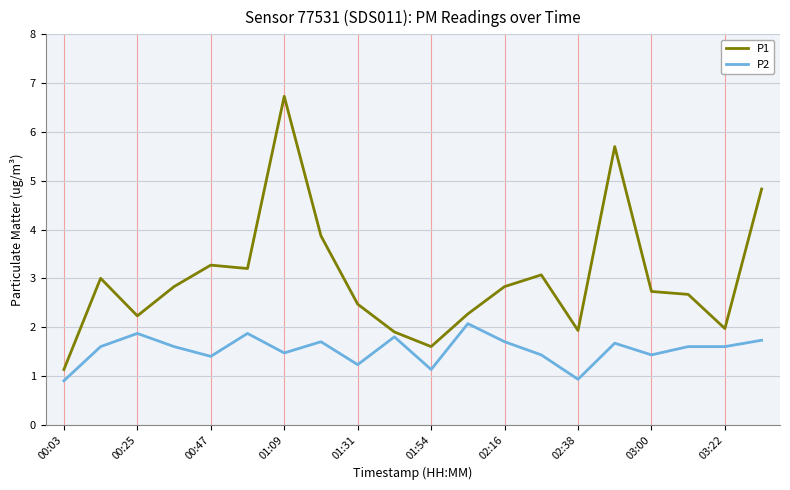

Rank the series by their maximum value, from lowest to highest.

P2, P1